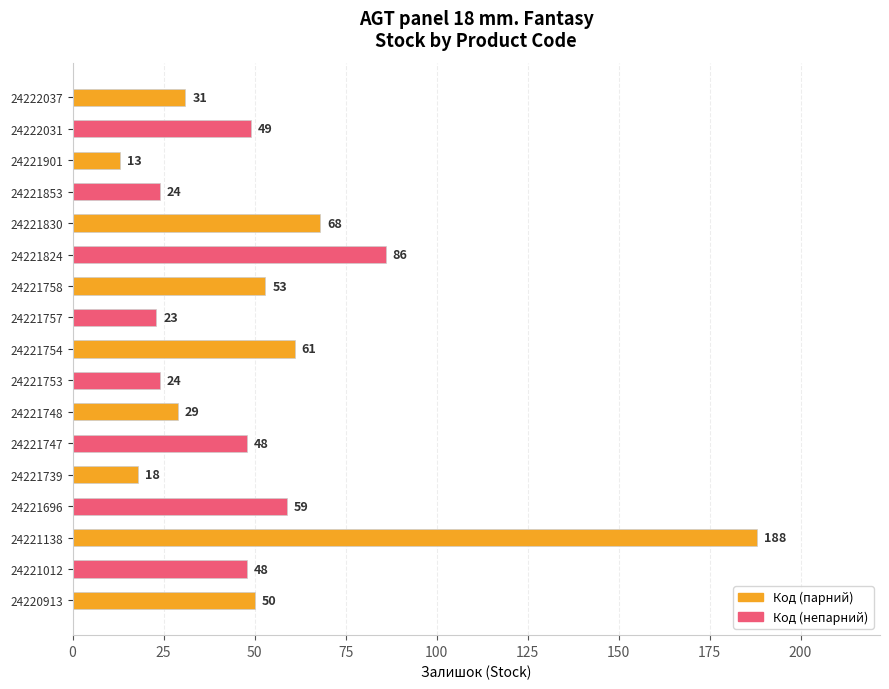

What is the maximum value shown in the chart?

188